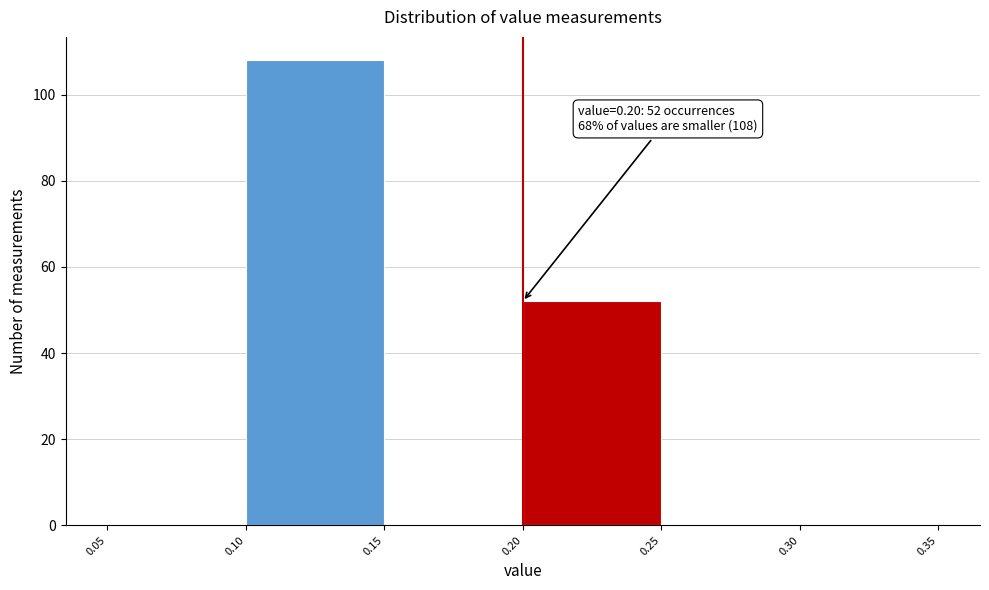

Over which range of the x-axis is the bar tallest?

0.10 to 0.15